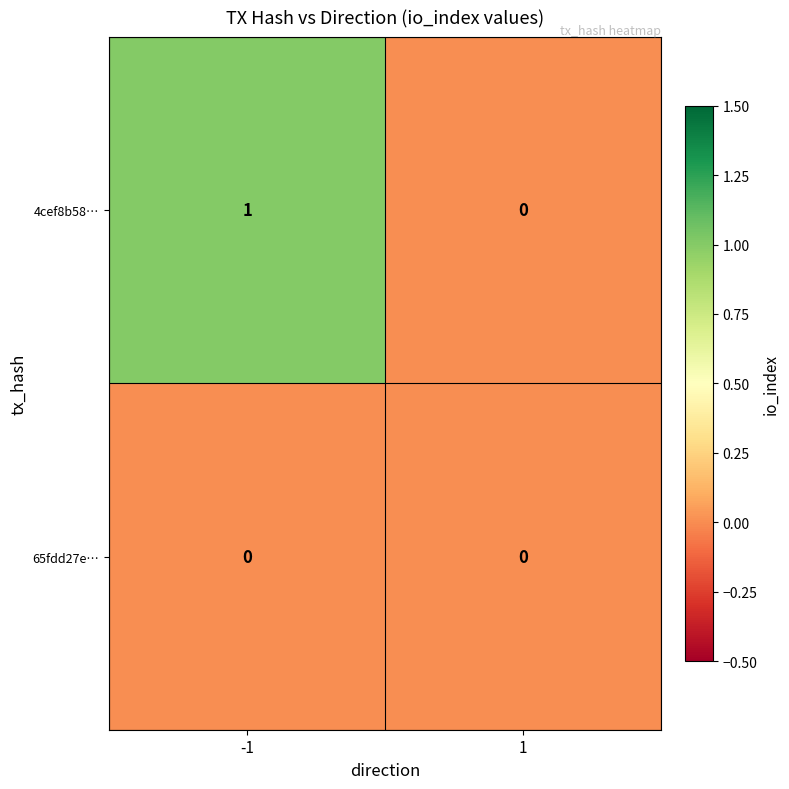

The value of 4cef8b58… at 1 is -1. True or false?

False